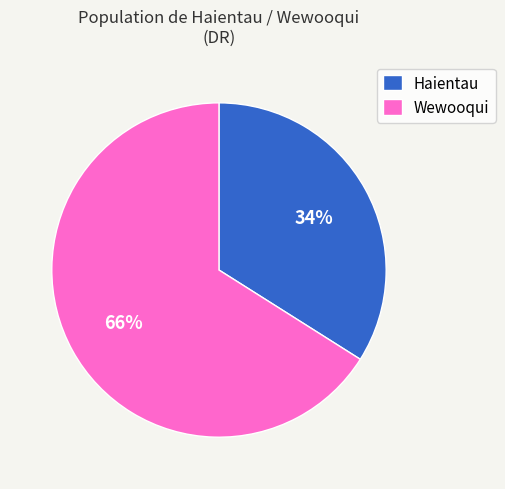

The Haientau slice represents 47% of the pie. True or false?

False